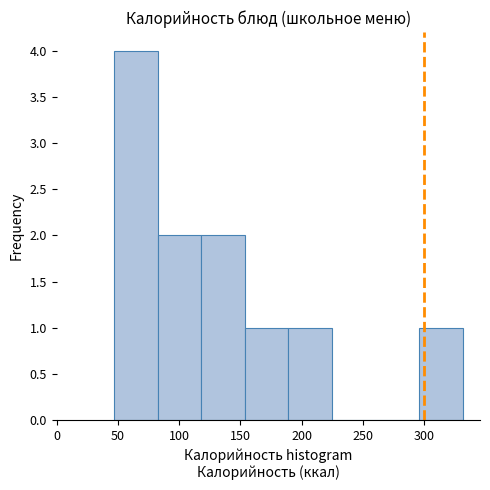

Over which range of the x-axis is the bar tallest?

45 to 85